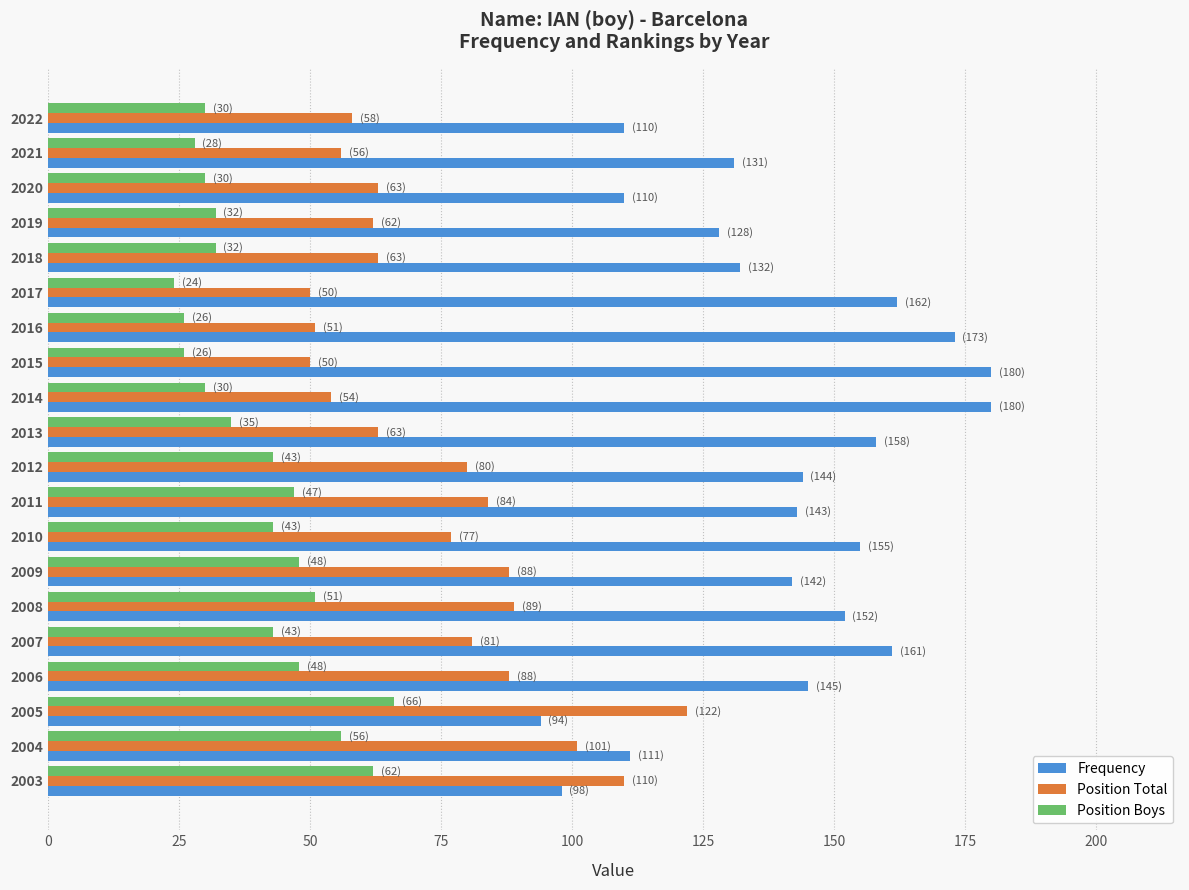

Rank the series at 2013 from lowest to highest value.

Position Boys, Position Total, Frequency